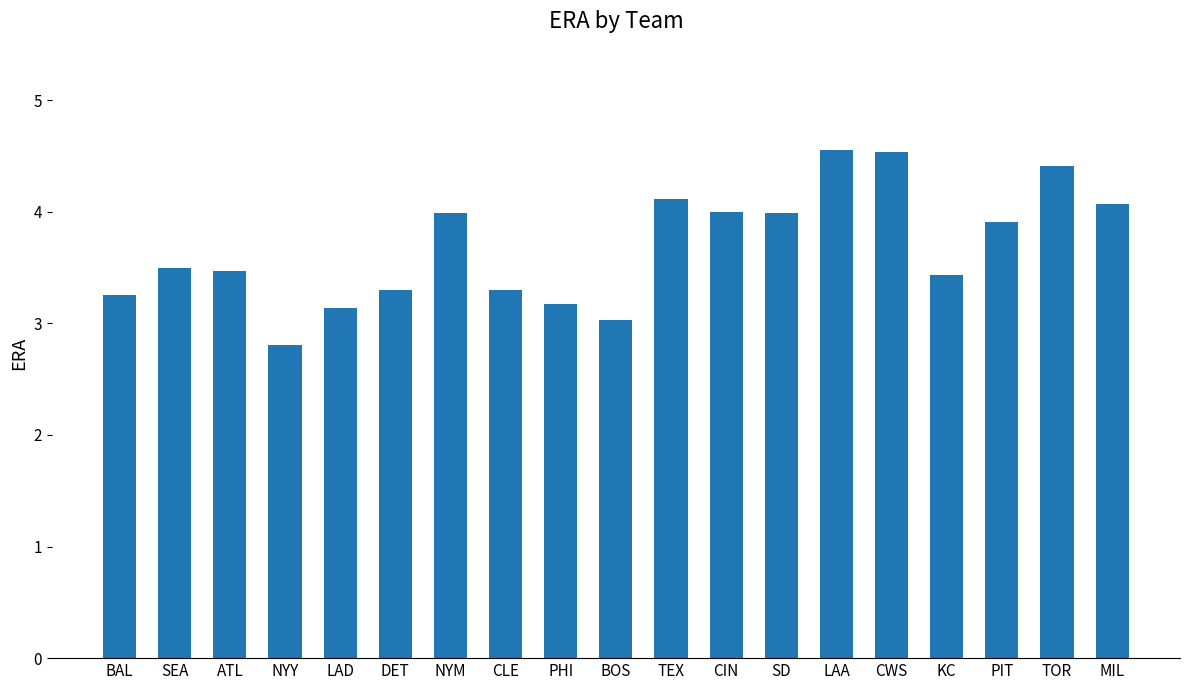

True or false: the data shows 4.5 at CWS.

True